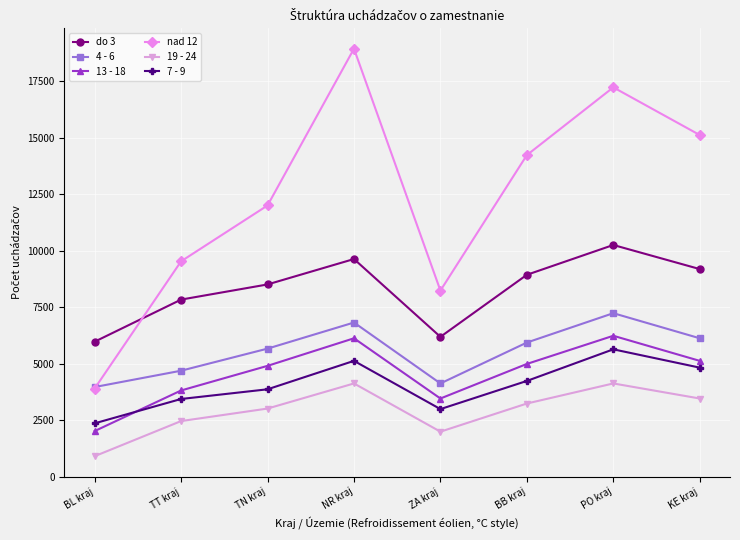

True or false: 19 - 24 has more than 2 interior local peaks.

False